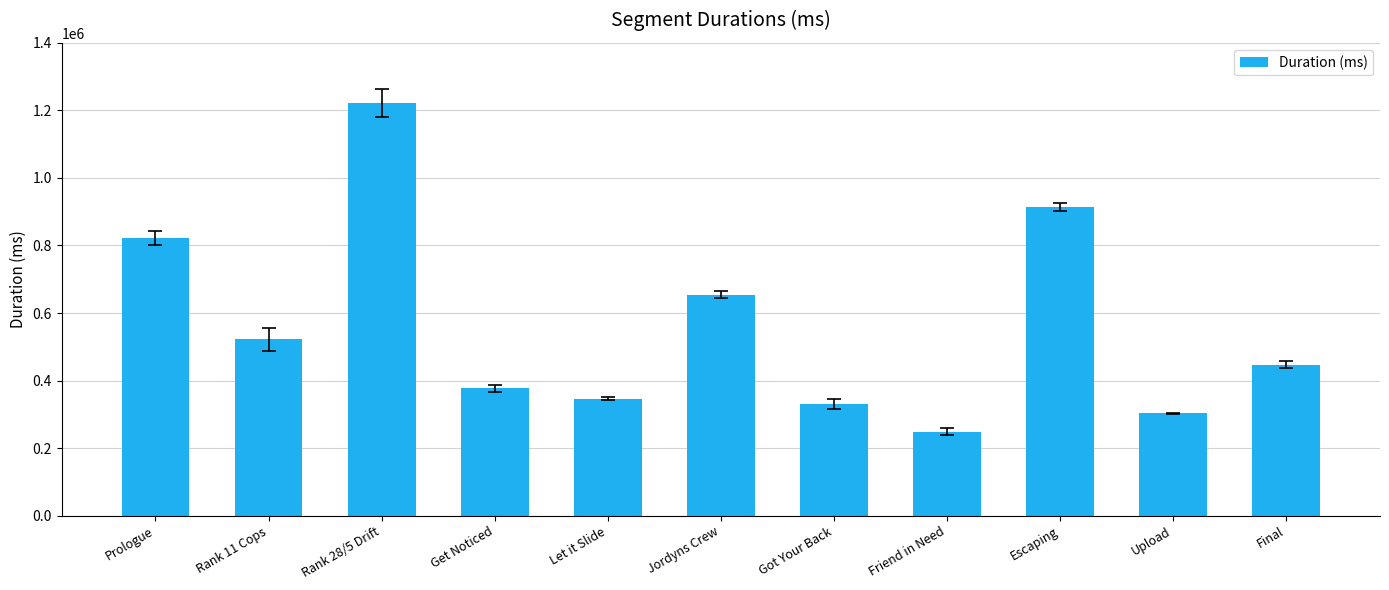

List the labels in order of value, largest first.

Rank 28/5 Drift, Escaping, Prologue, Jordyns Crew, Rank 11 Cops, Final, Get Noticed, Let it Slide, Got Your Back, Upload, Friend in Need